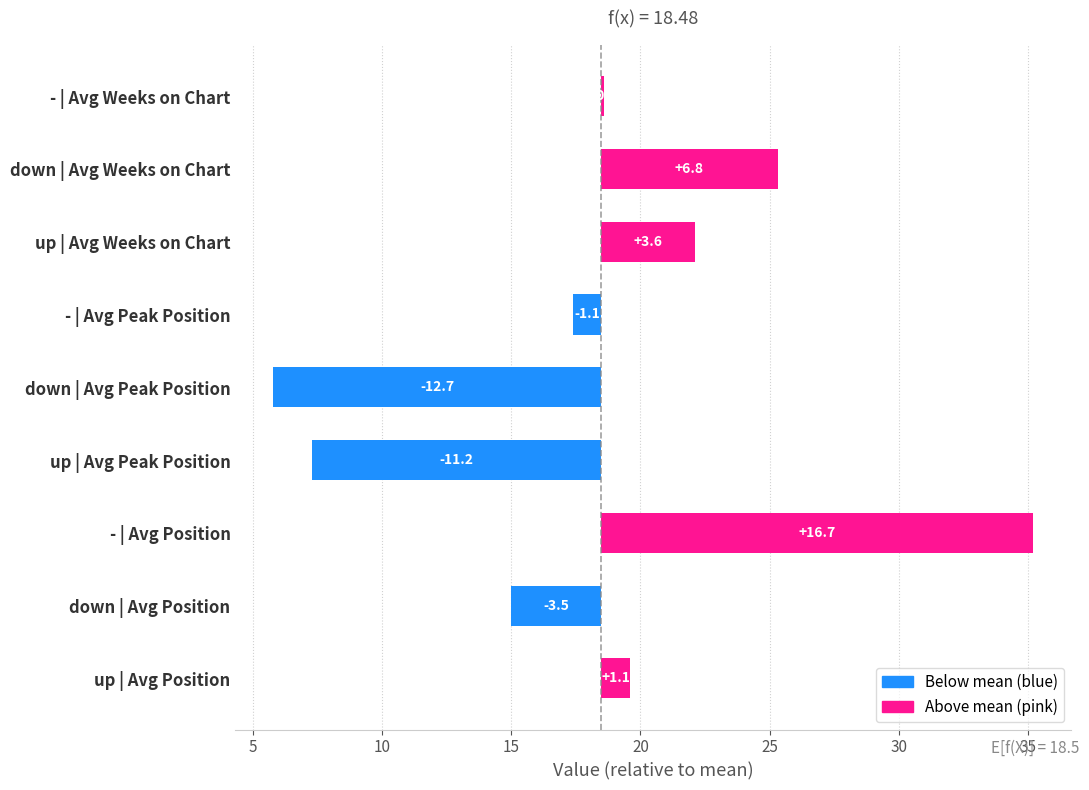

What is the total value across all series at Weeks on Chart?

66.0